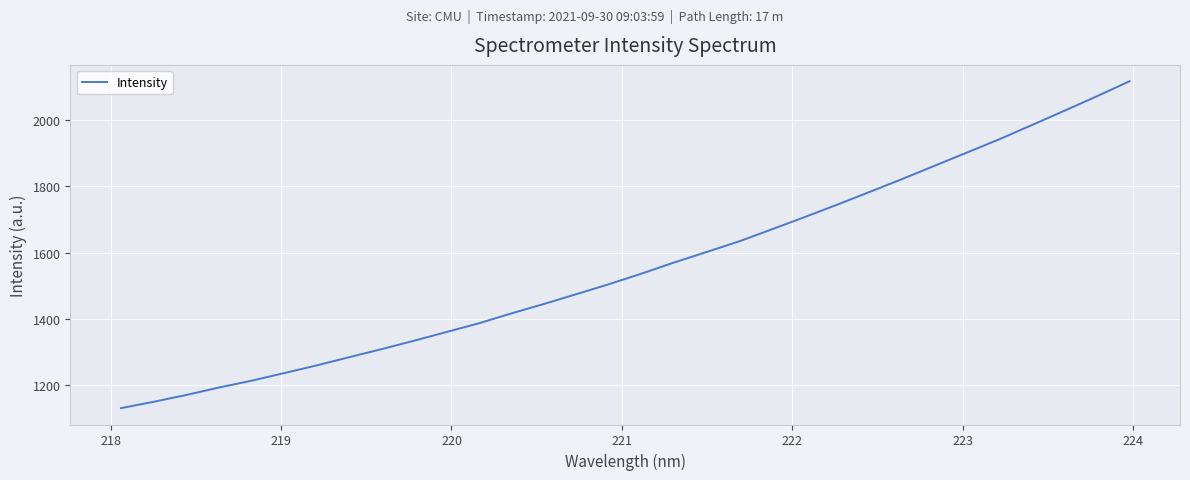

What is the sum of all values?

49843.9